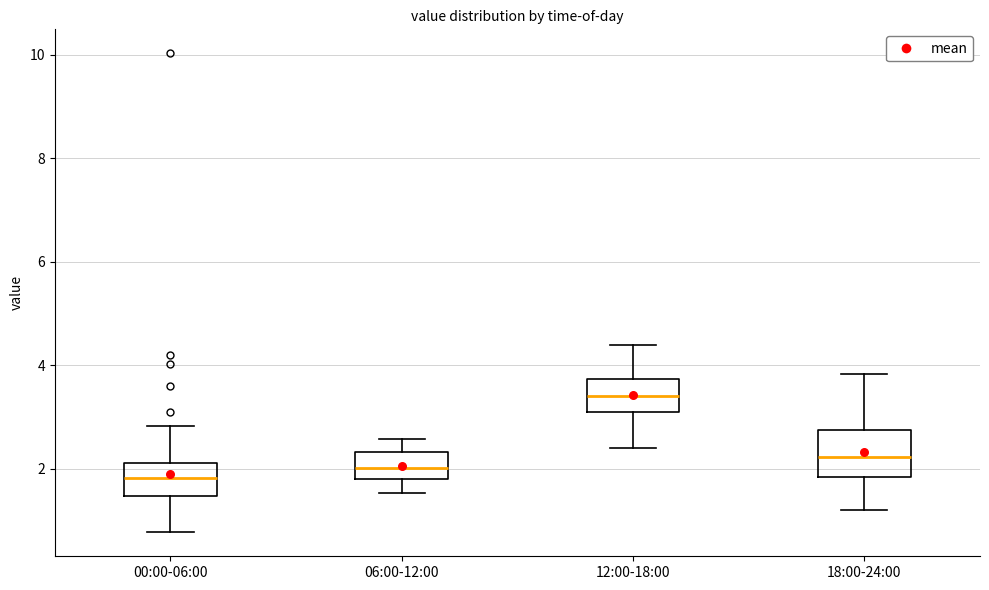

Comparing the boxes themselves (not the whiskers), which one is the tallest?

18:00-24:00